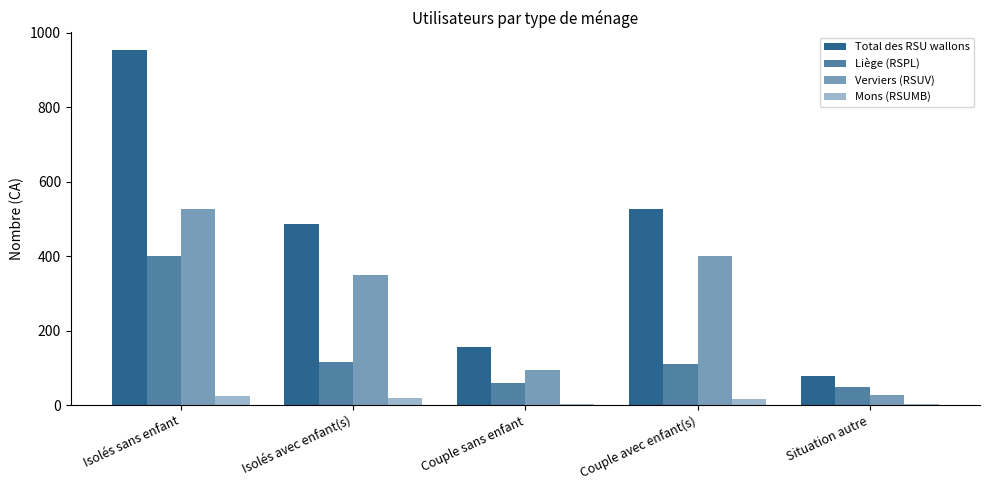

What position from the right is Couple sans enfant?

3